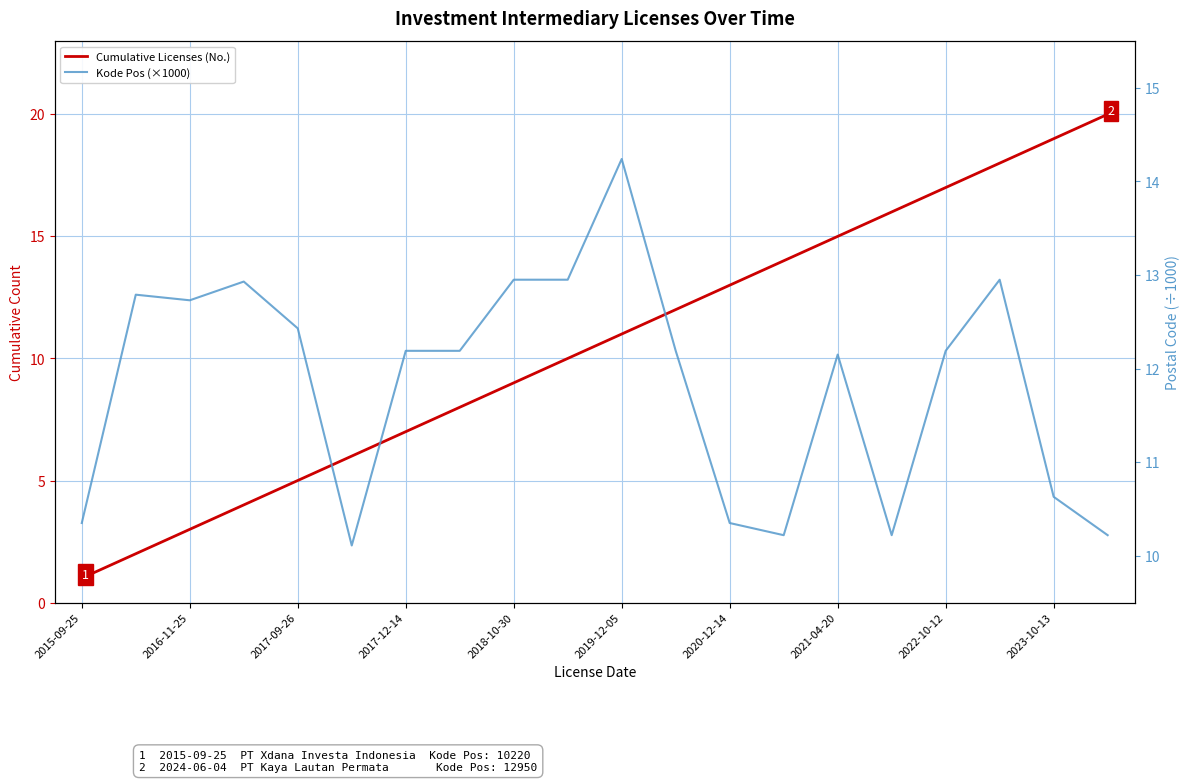

At how many categories does at least one series exceed 8?

20